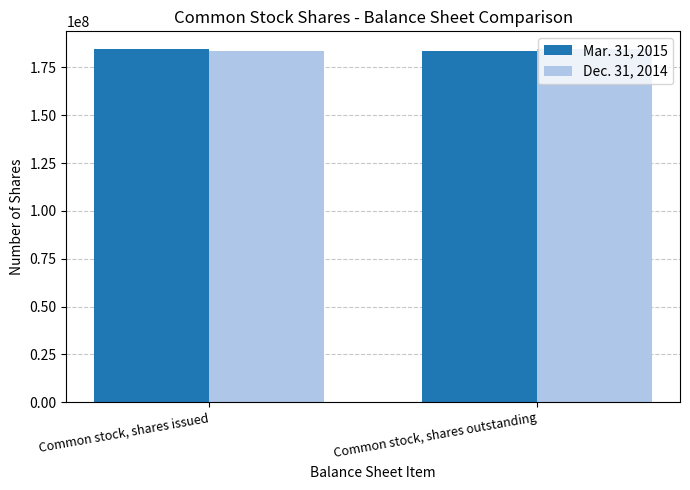

Does the chart contain stacked bars?

No